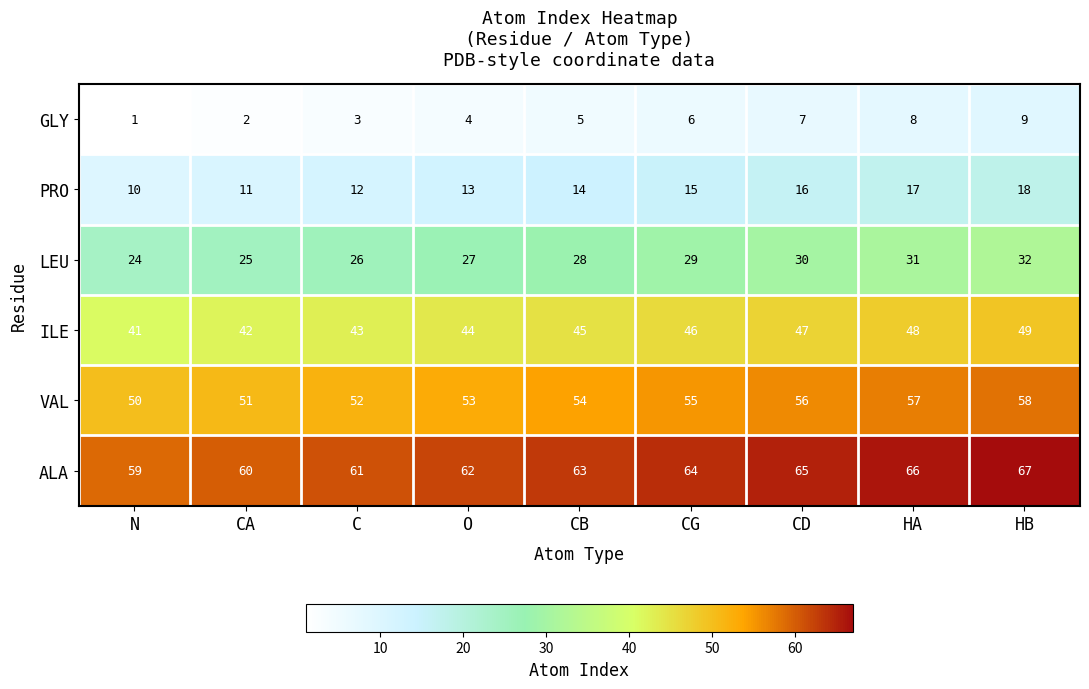

What is the difference between the maximum and minimum values in the PRO series?

8